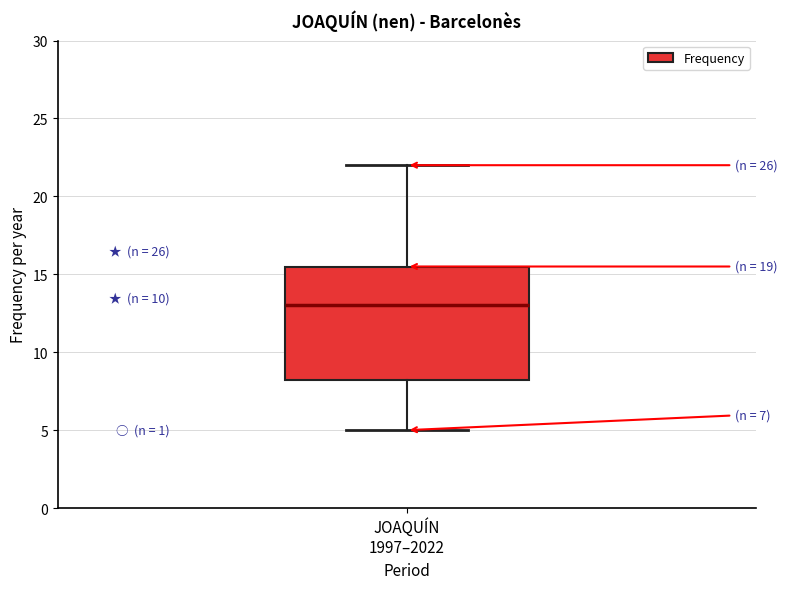

Read this box plot against the y-axis: the position of the median line, the range covered by the box, and the ends of both whiskers. The values are not printed on the chart, so give them approximately, as read against the axis.

median 13.0, box 8.5 to 15.5, whiskers 5.0 to 22.0